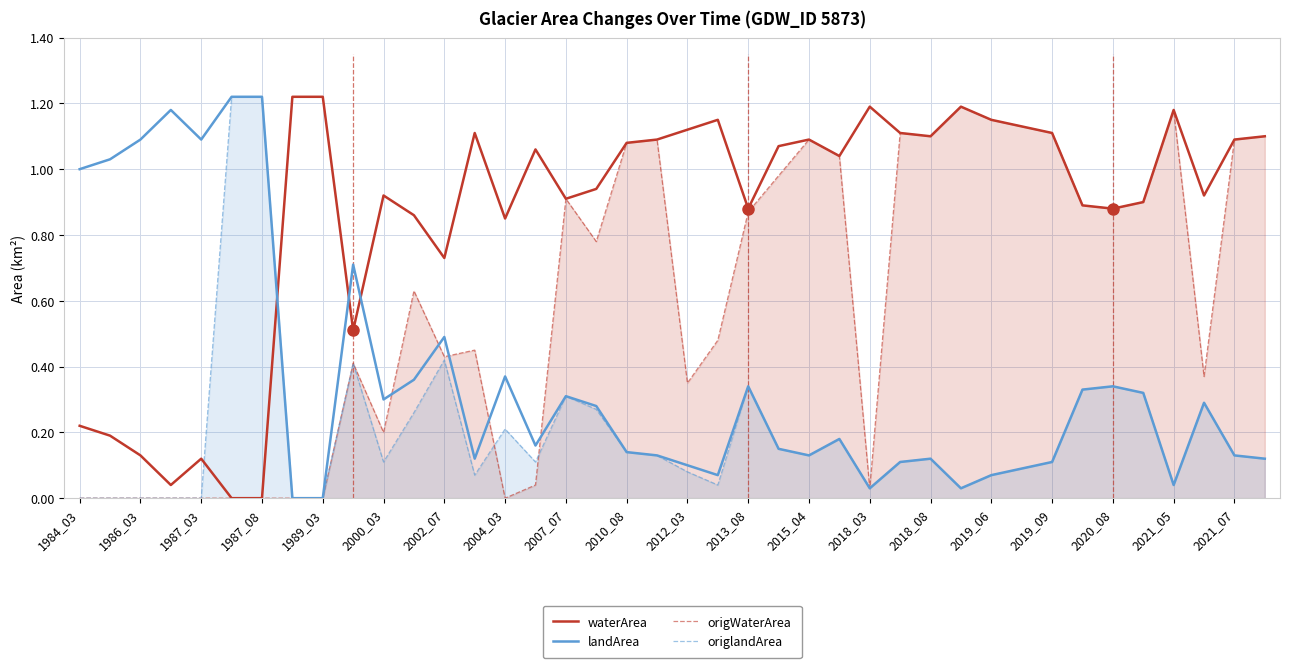

What is the average value of the origlandArea series?

0.2